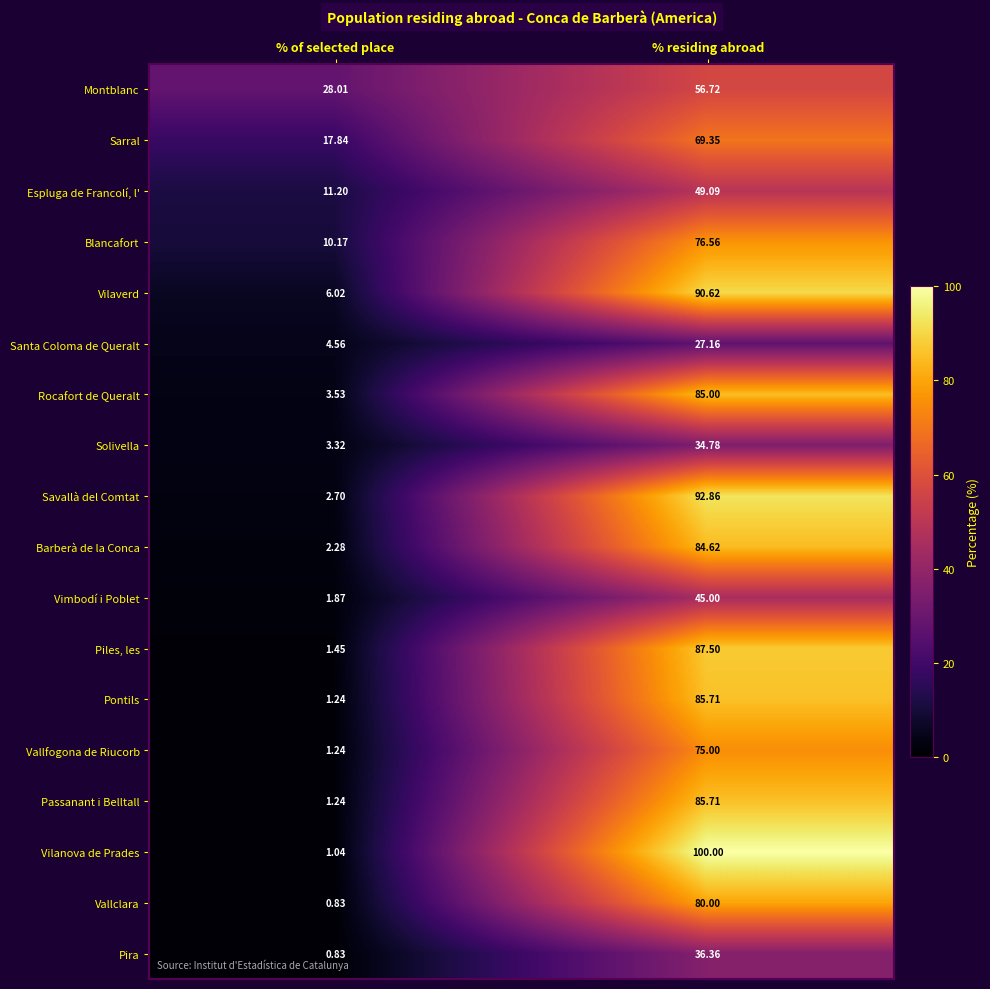

List the labels in order of Pira value, smallest first.

% of selected place, % residing abroad